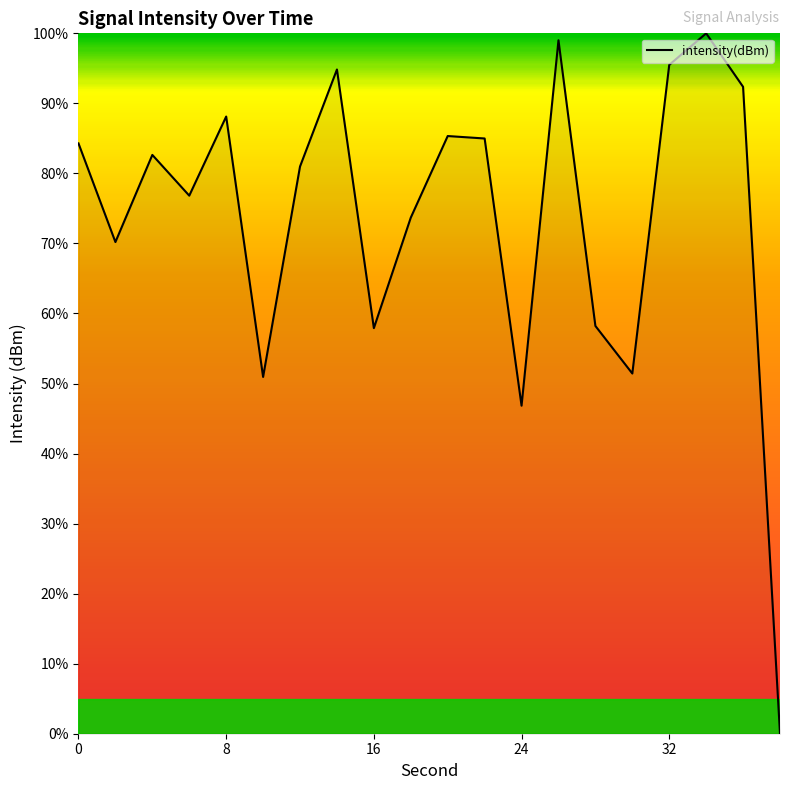

What is the difference between the maximum and minimum values?

100.0